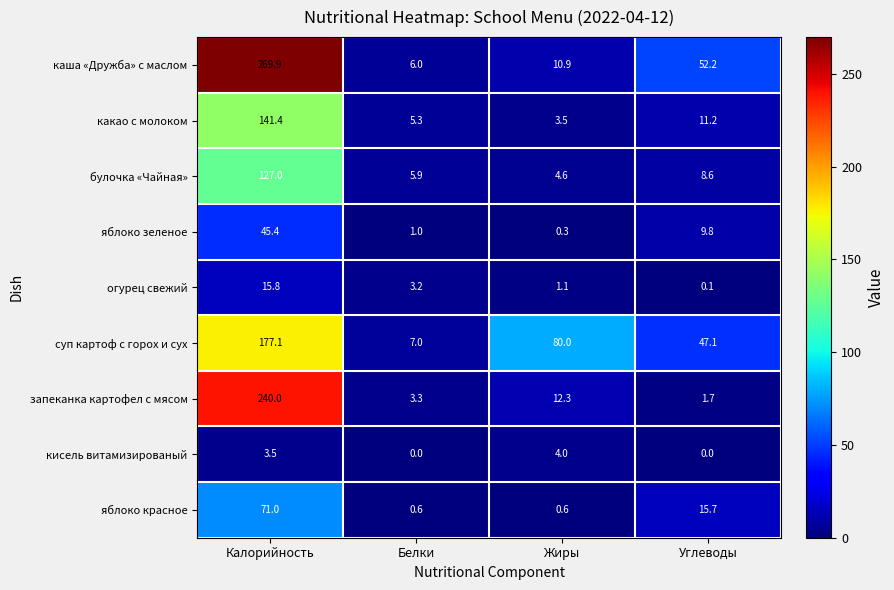

What is the spread (max minus min) of values at Жиры?

79.7